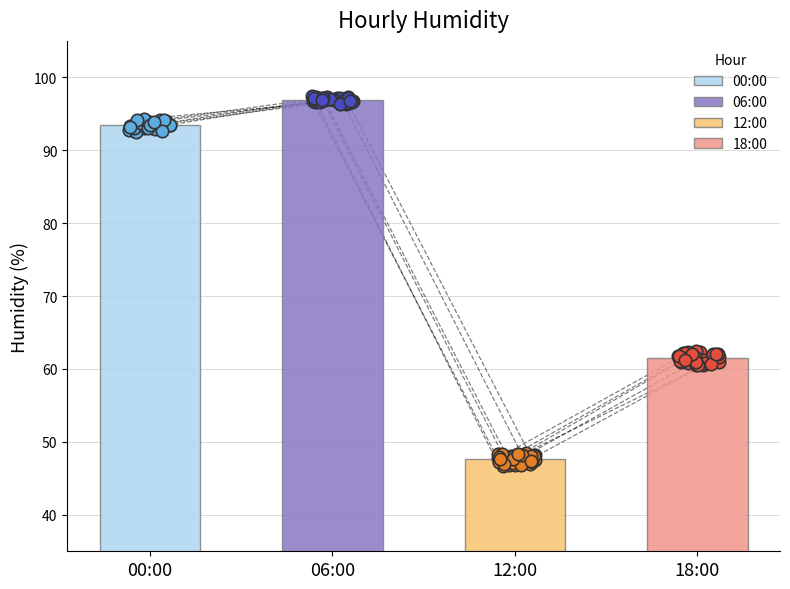

What are all the series names shown in the legend?

00:00, 06:00, 12:00, 18:00